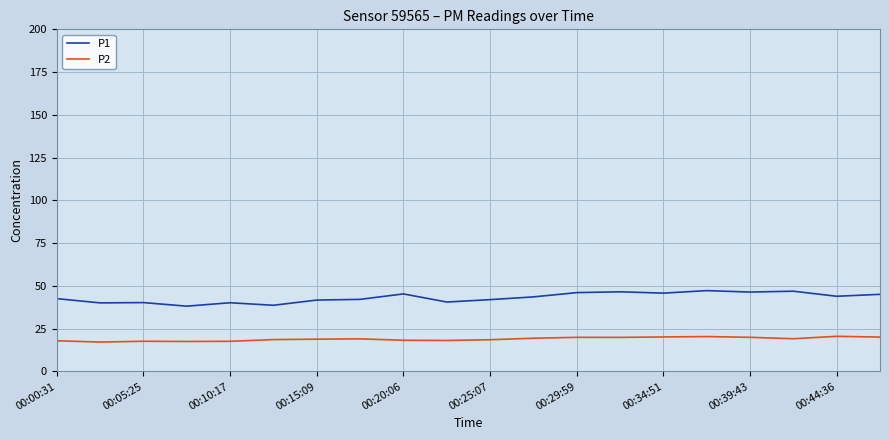

Which series has the largest range (max minus min)?

P1